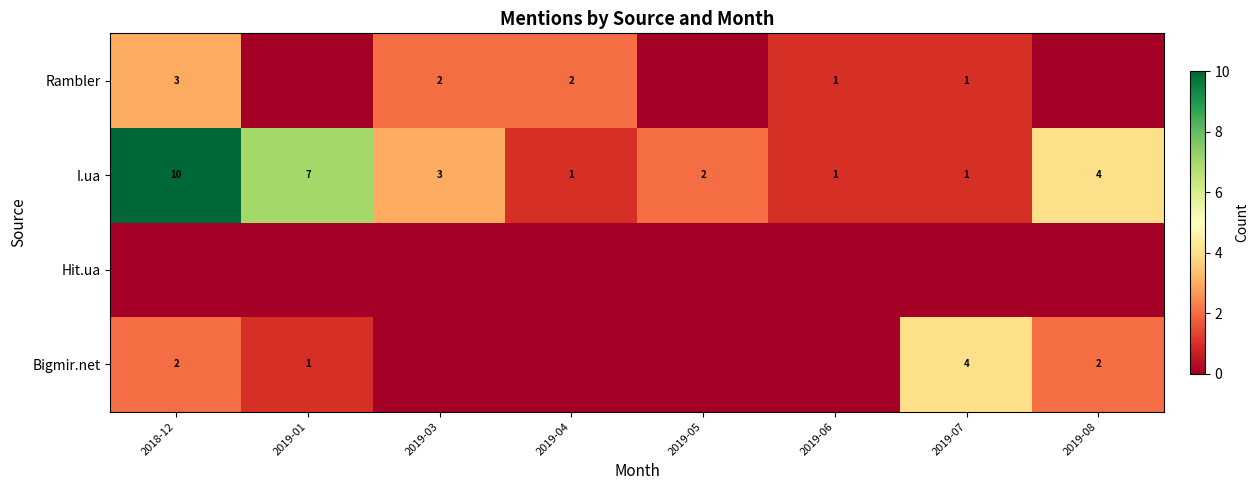

What is the difference between the highest and lowest values at 2019-01?

7